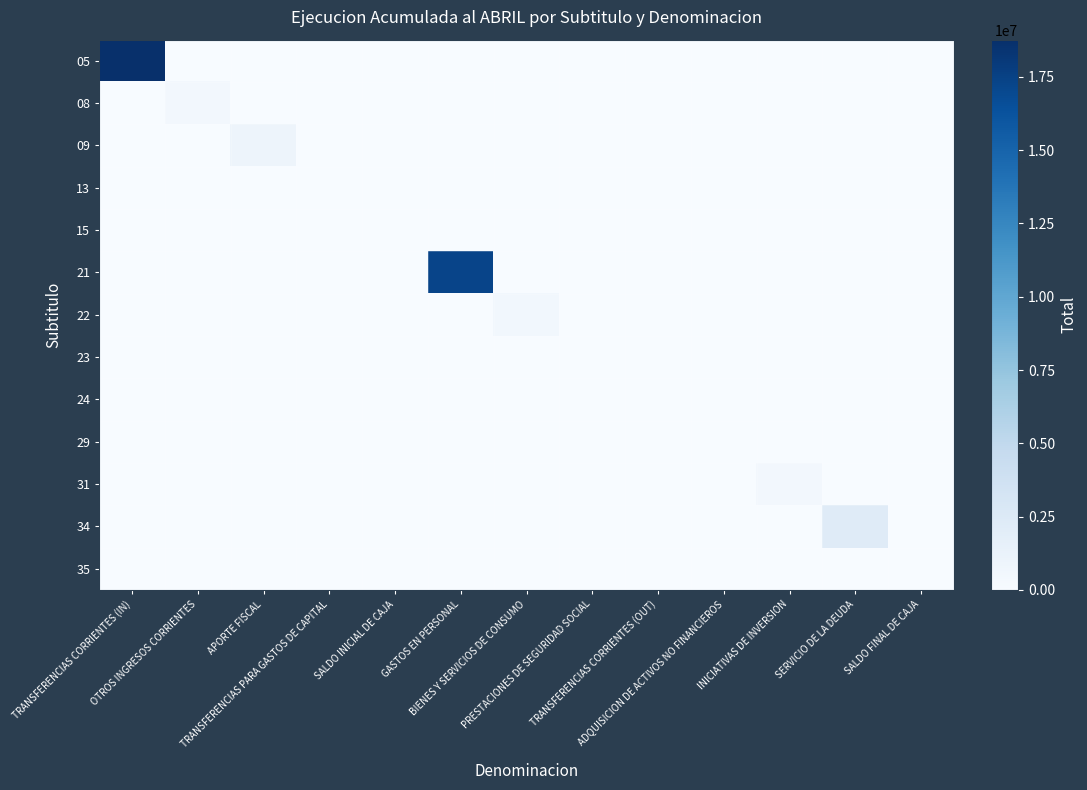

Rank the series by their maximum value, from highest to lowest.

05, 21, 34, 09, 22, 31, 08, 29, 13, 15, 23, 24, 35